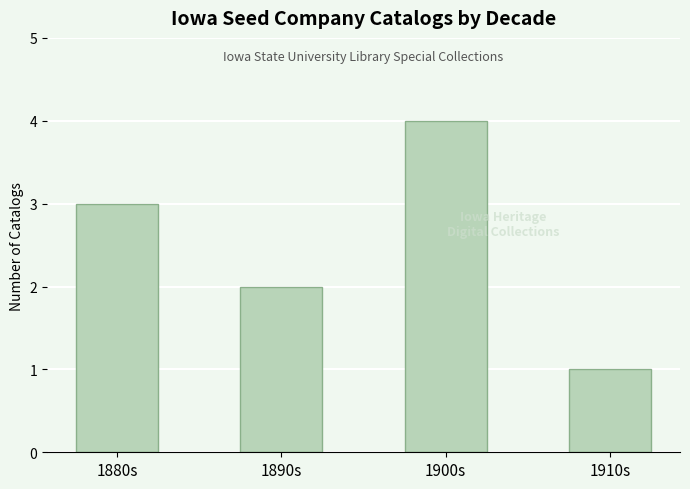

Does the chart contain stacked bars?

No